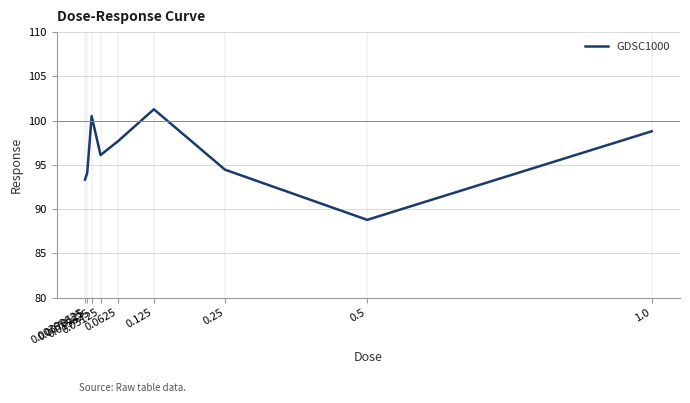

What is the minimum value shown in the chart?

88.8